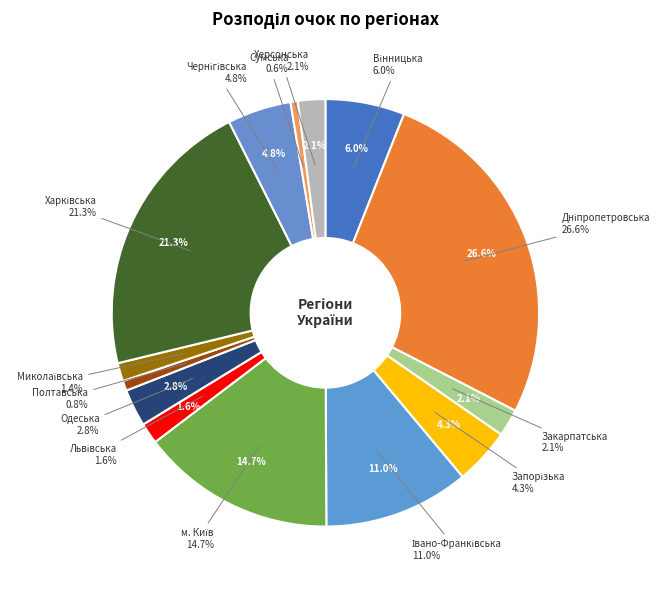

Does Запорізька account for over 50% of the chart?

No